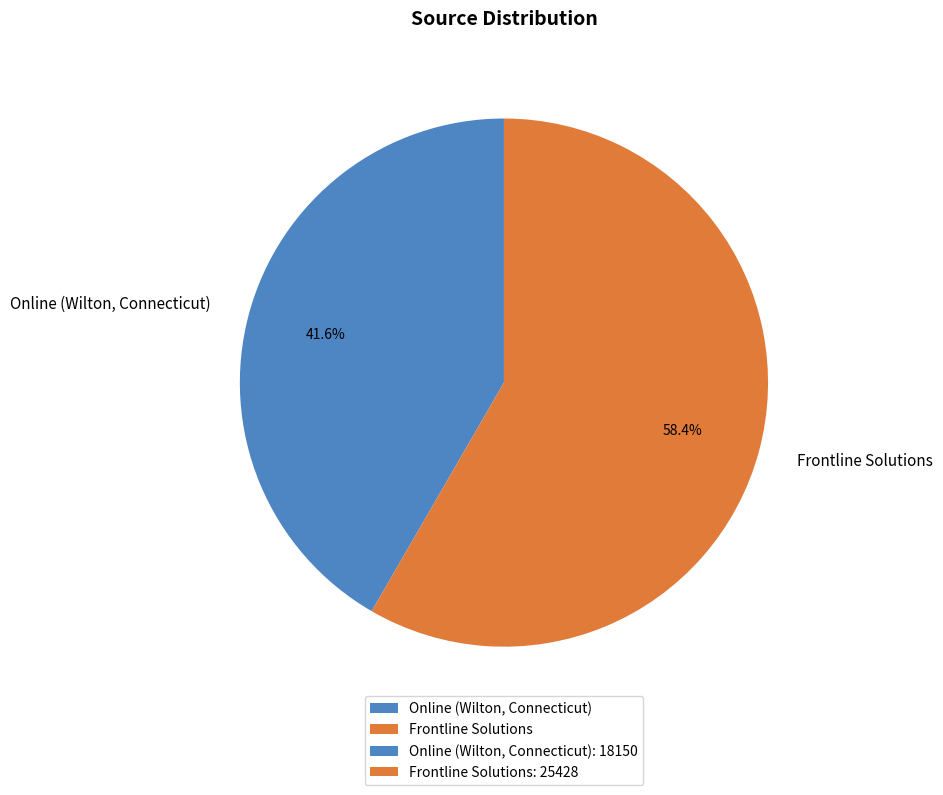

To the nearest percent, what percentage of the pie is Online (Wilton, Connecticut)?

42%